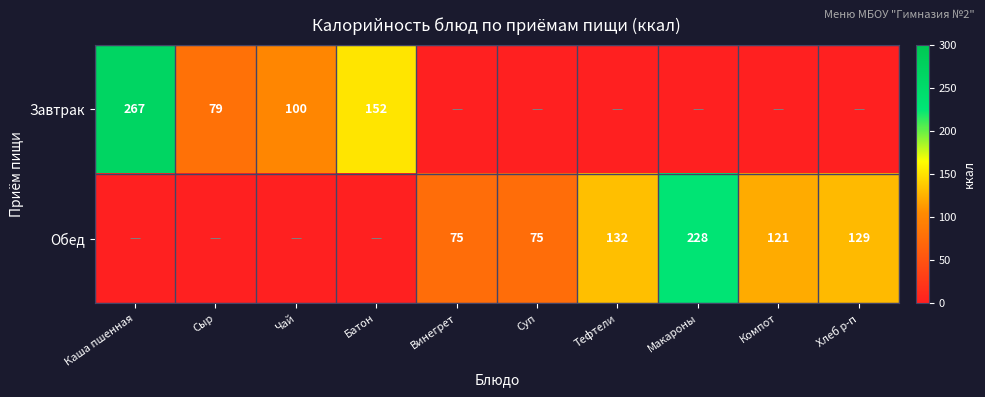

What is the difference between the highest and lowest values at Сыр?

79